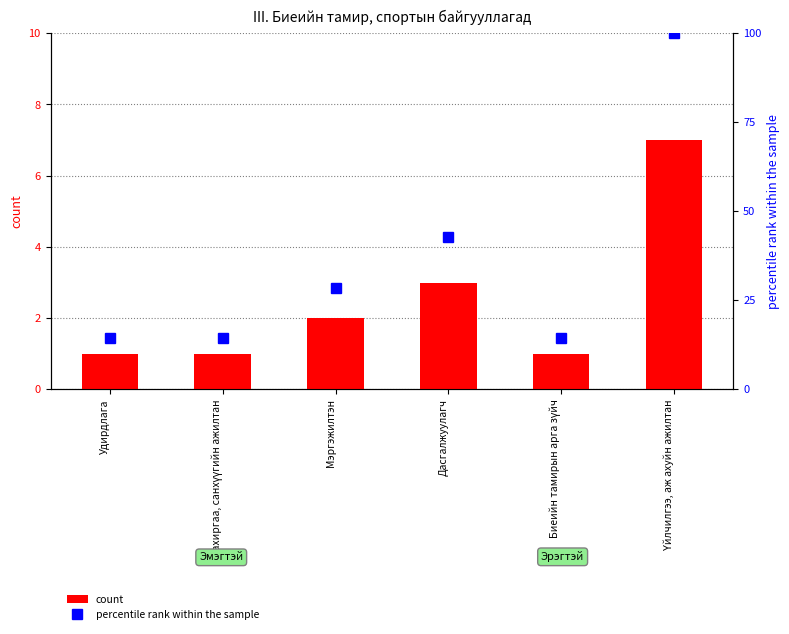

What is the label of the 3rd bar from the right?

Дасгалжуулагч